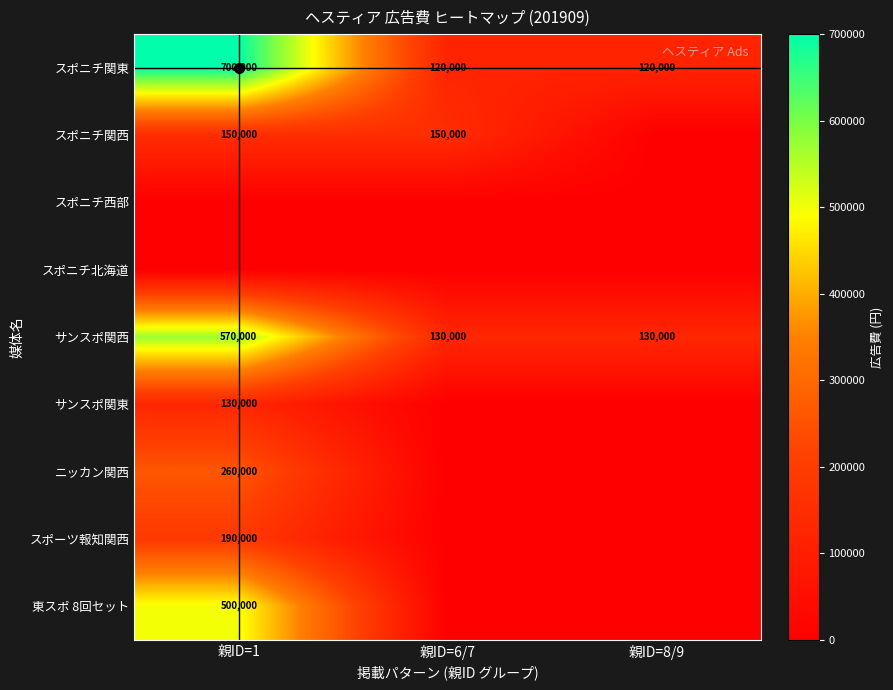

Between 親ID=1 and 親ID=8/9, which series saw the biggest shift?

スポニチ関東